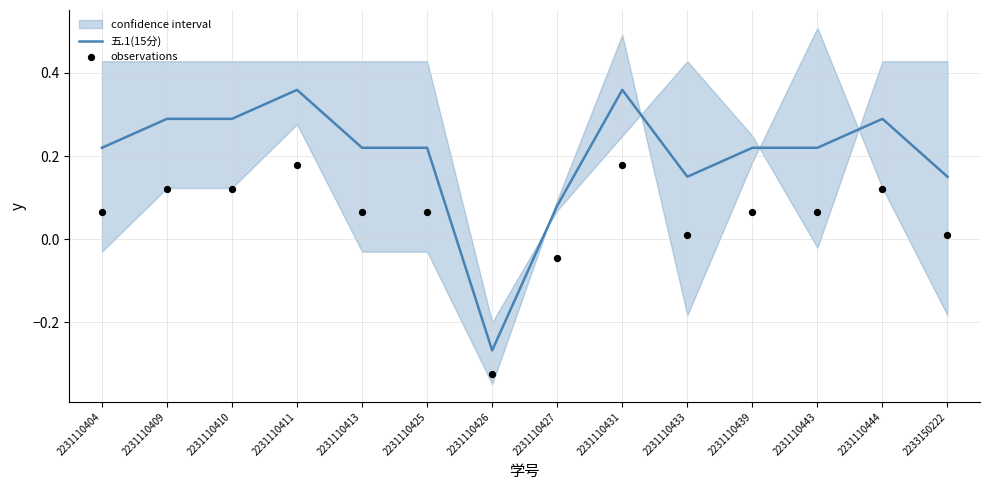

Which series reaches the minimum Y coordinate?

observations